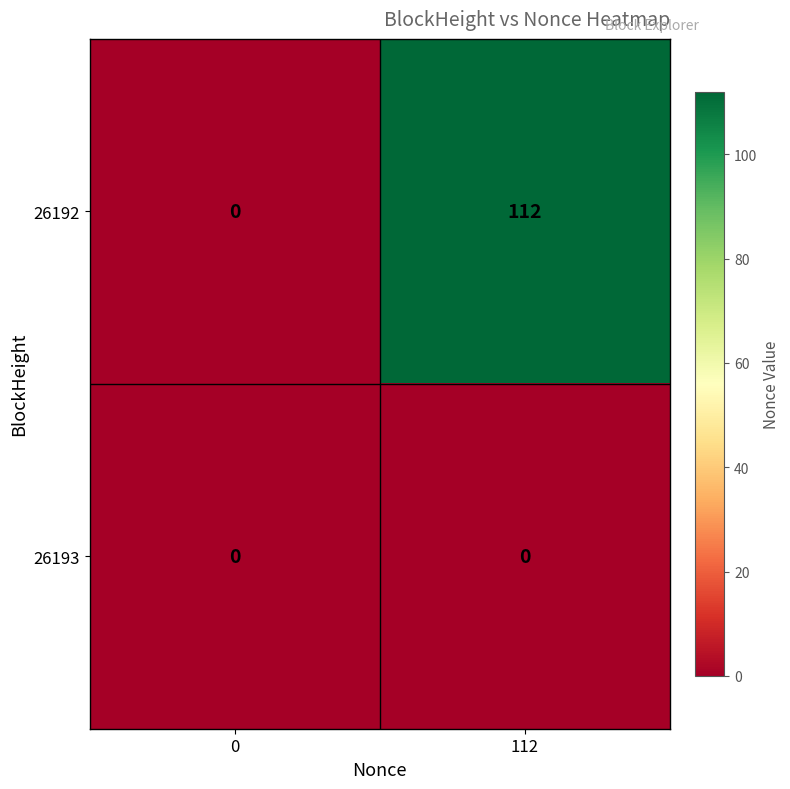

What is the maximum value for 26192?

112